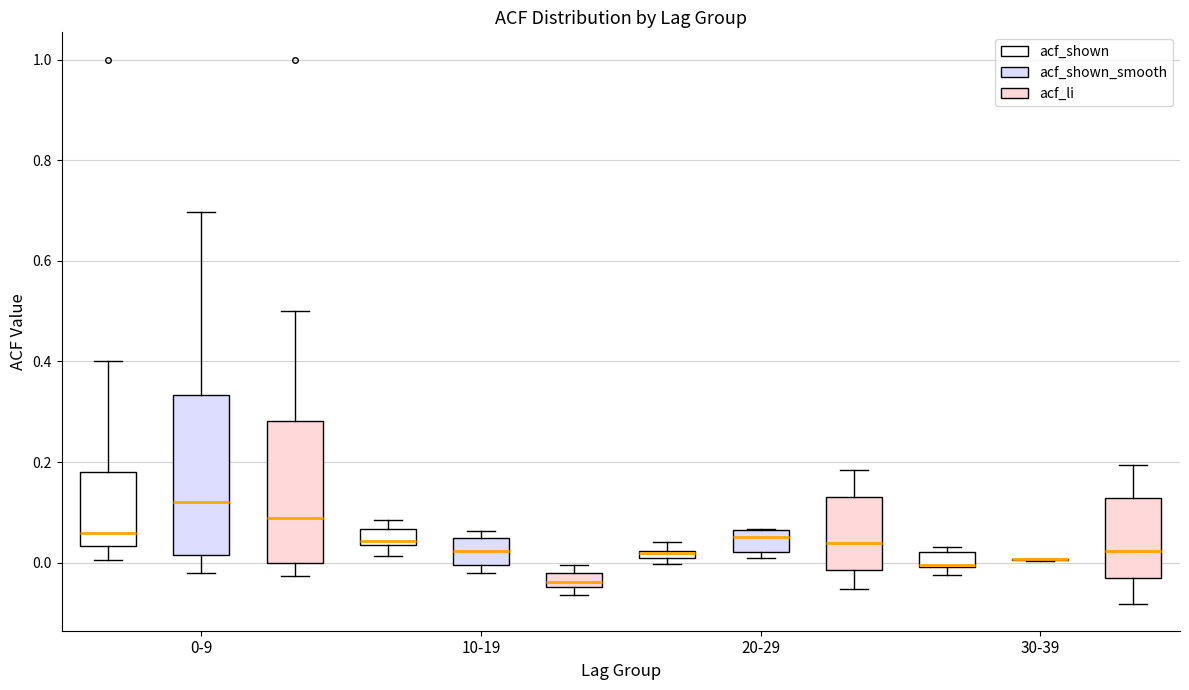

Comparing the boxes themselves (not the whiskers), which one is the tallest?

0-9 (acf_shown_smooth)